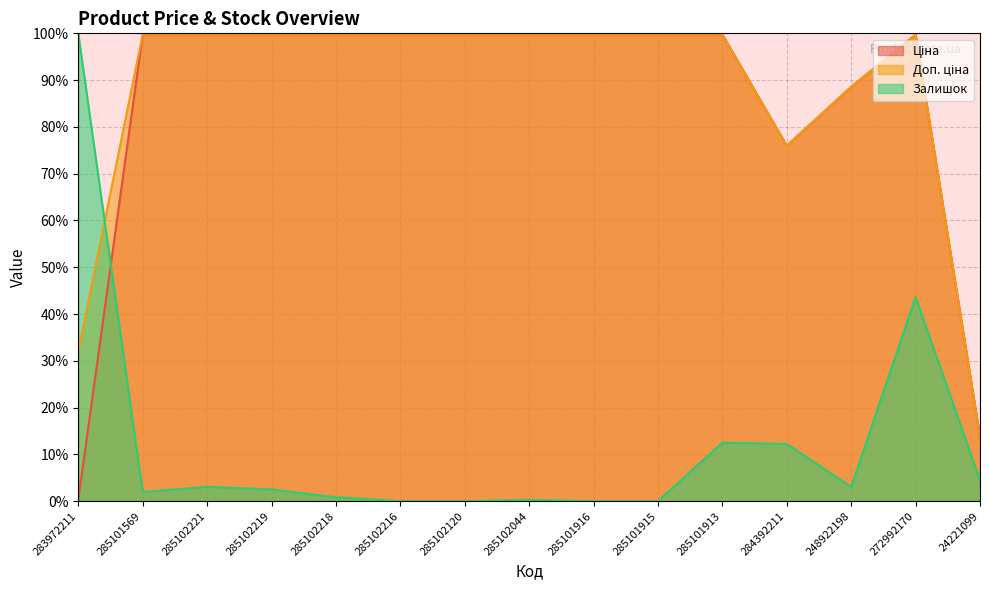

Which series has the largest total across all categories?

Доп. ціна